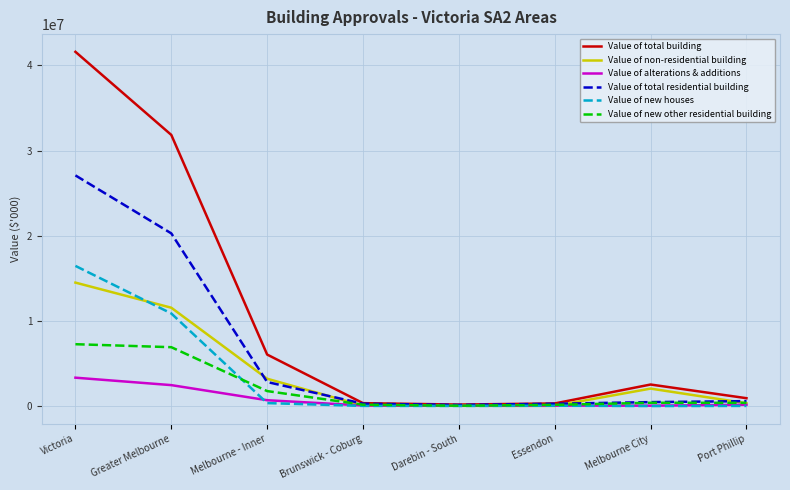

At how many categories does at least one series exceed 39962349?

1